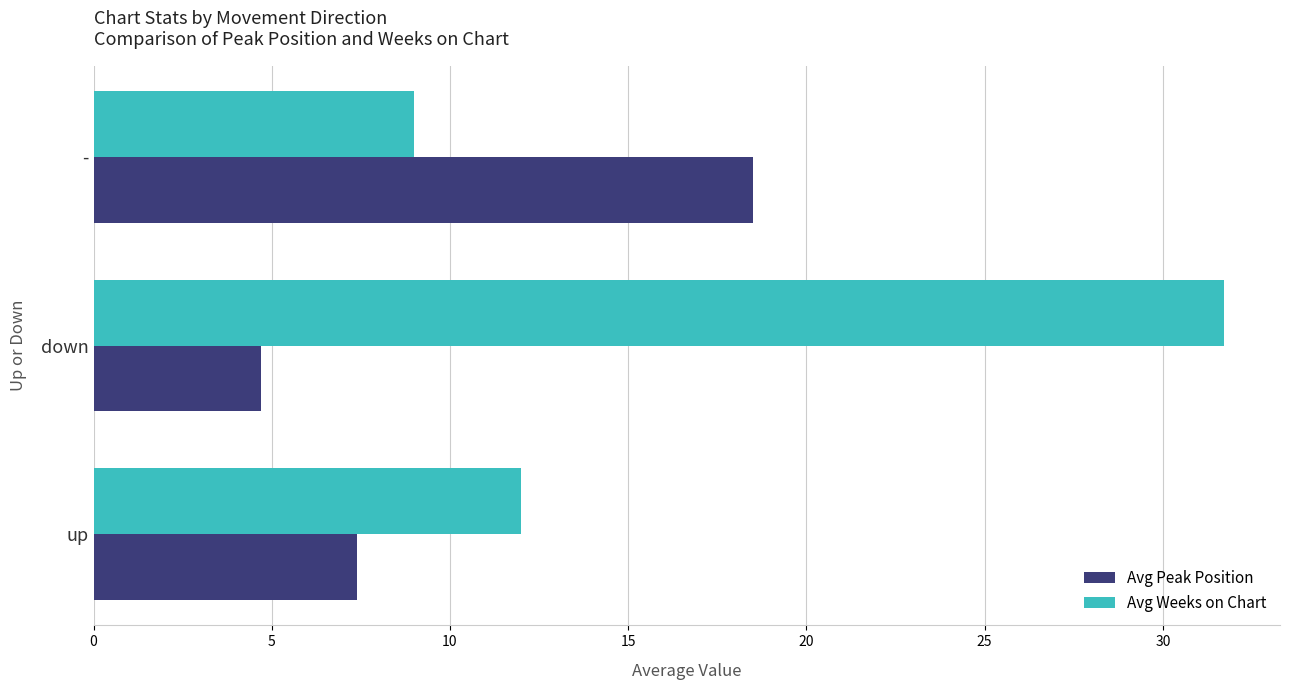

The Avg Peak Position series shows 1.5 at down. True or false?

False